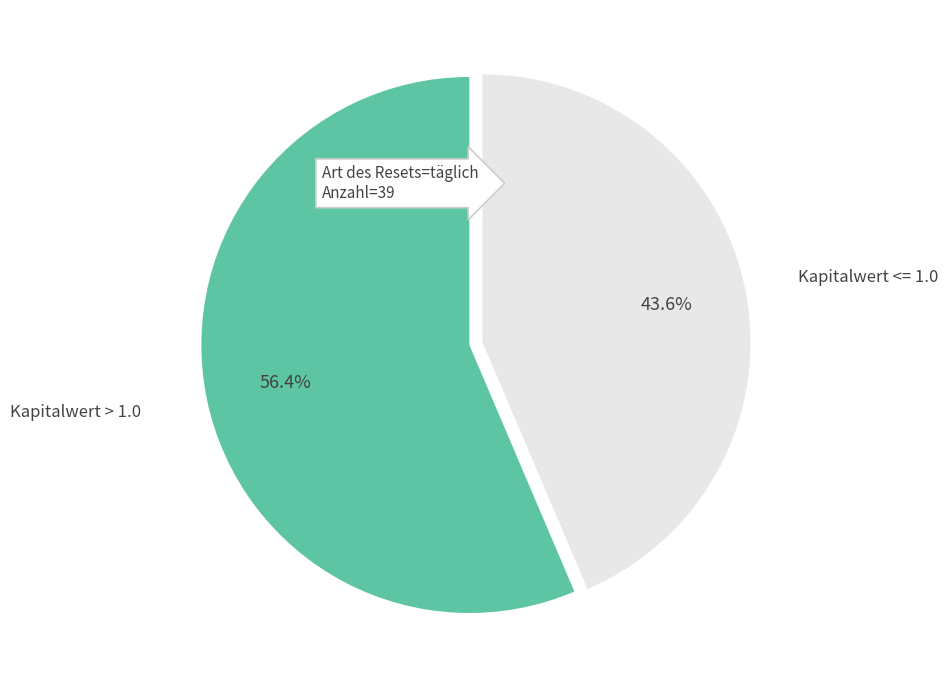

What is the total percentage of Kapitalwert > 1.0 and Kapitalwert <= 1.0?

100.0%